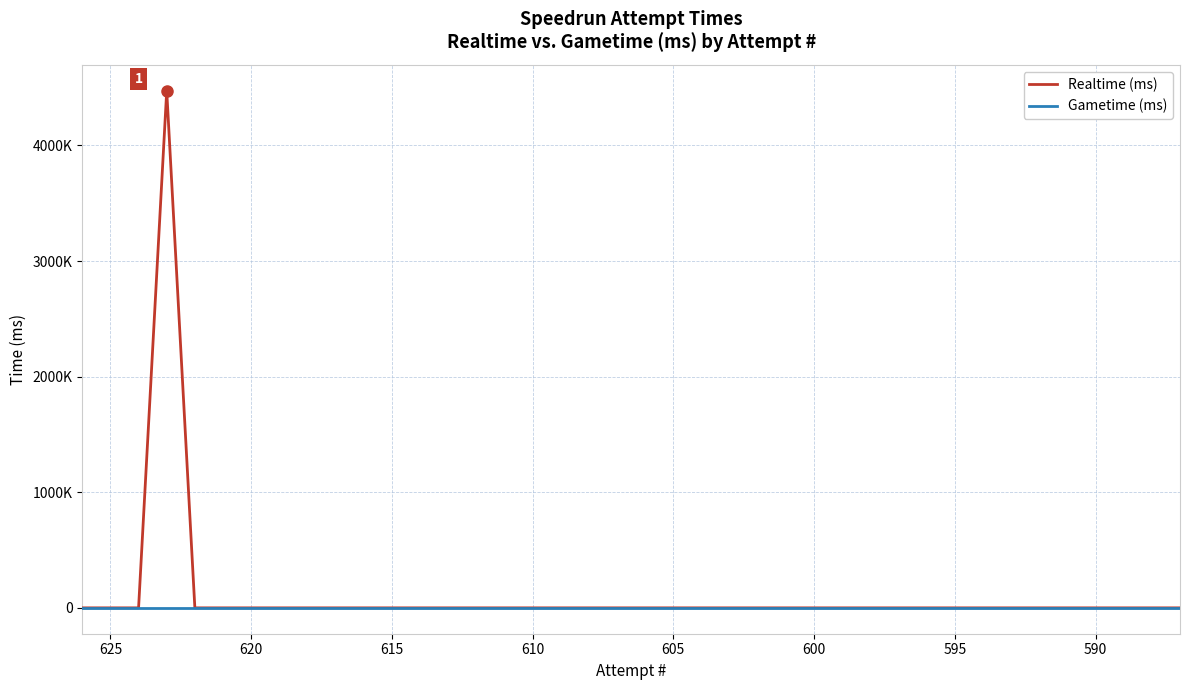

Rank the series by their average value, from highest to lowest.

Realtime (ms), Gametime (ms)